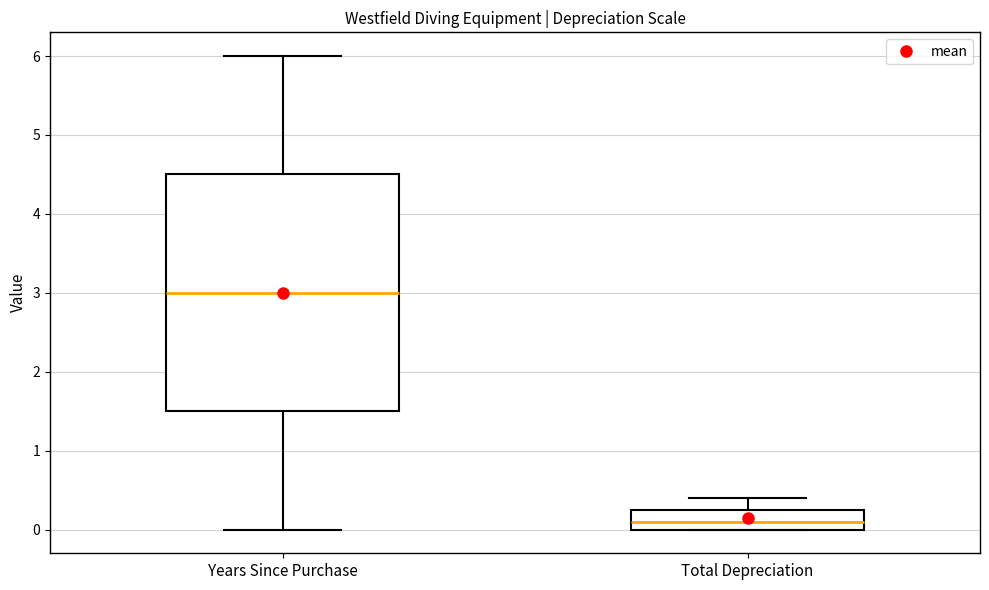

Where is the upper edge of the box for Years Since Purchase on the y-axis? The values are not printed on the chart, so give them approximately, as read against the axis.

4.5